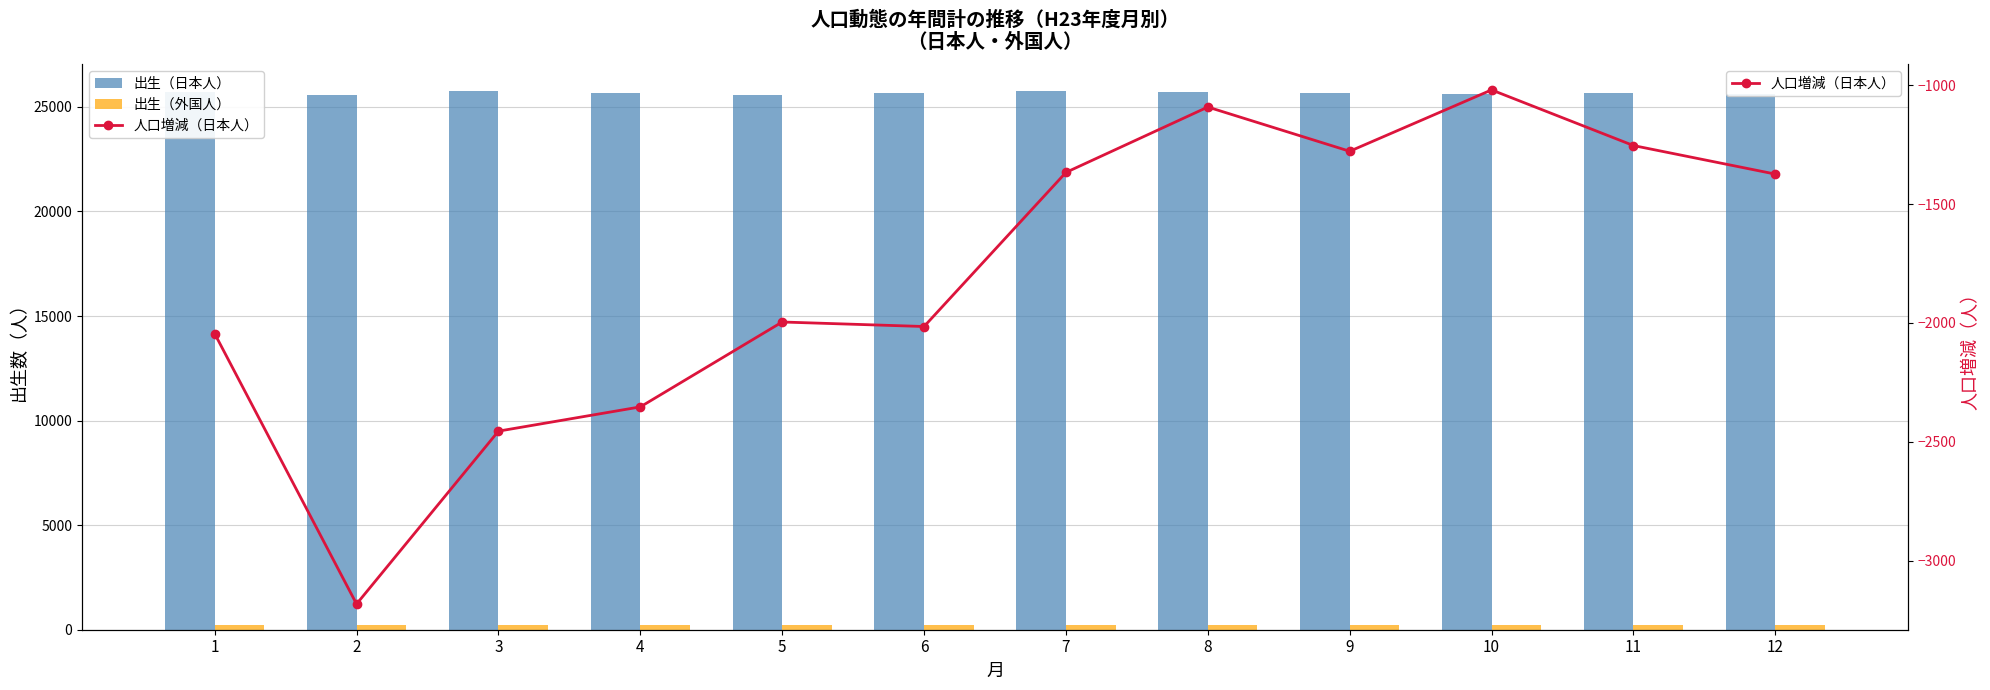

Rank the categories by 出生（日本人） value from lowest to highest.

2, 5, 12, 10, 11, 6, 9, 4, 8, 1, 7, 3